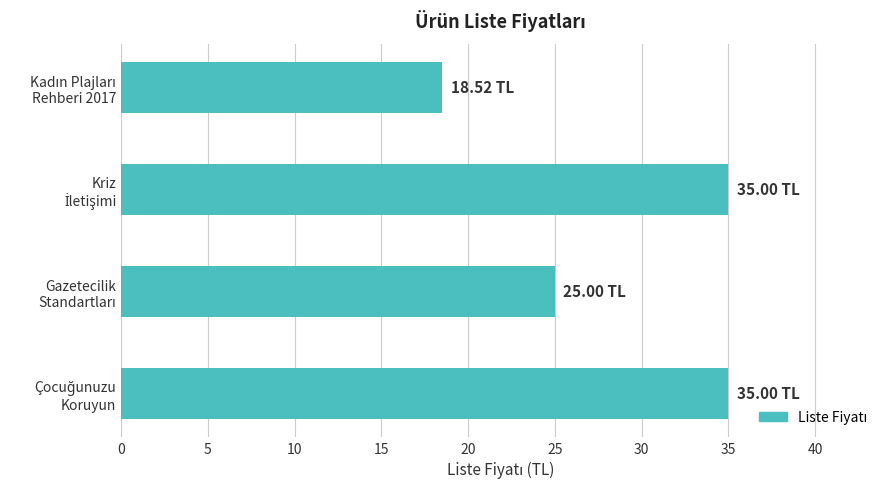

What is the difference between the maximum and minimum values?

16.5